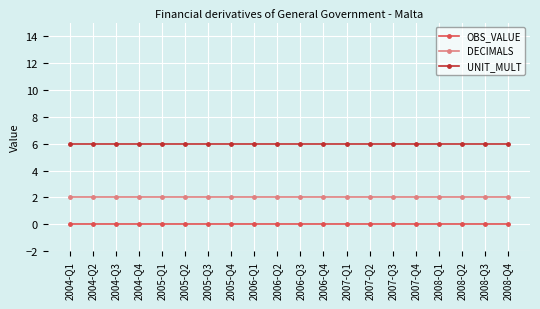

Rank the series by their average value, from highest to lowest.

UNIT_MULT, DECIMALS, OBS_VALUE